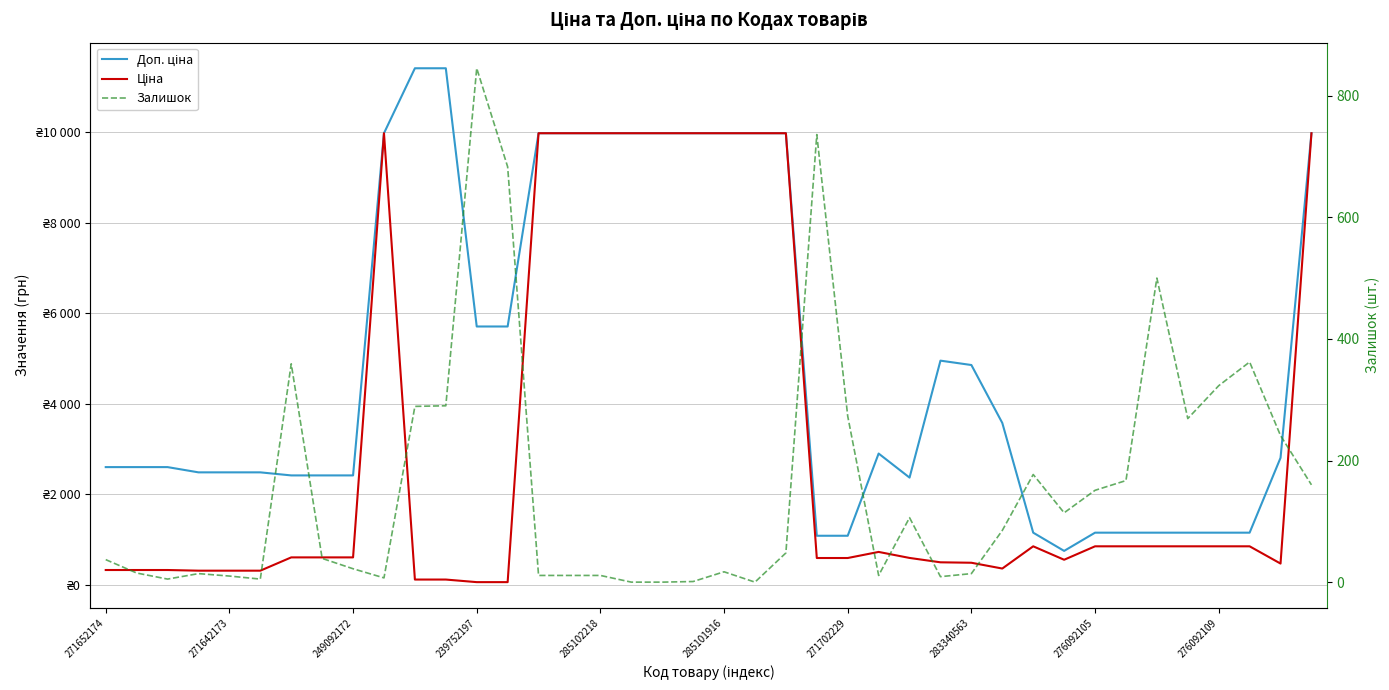

What position from the right is 37?

3